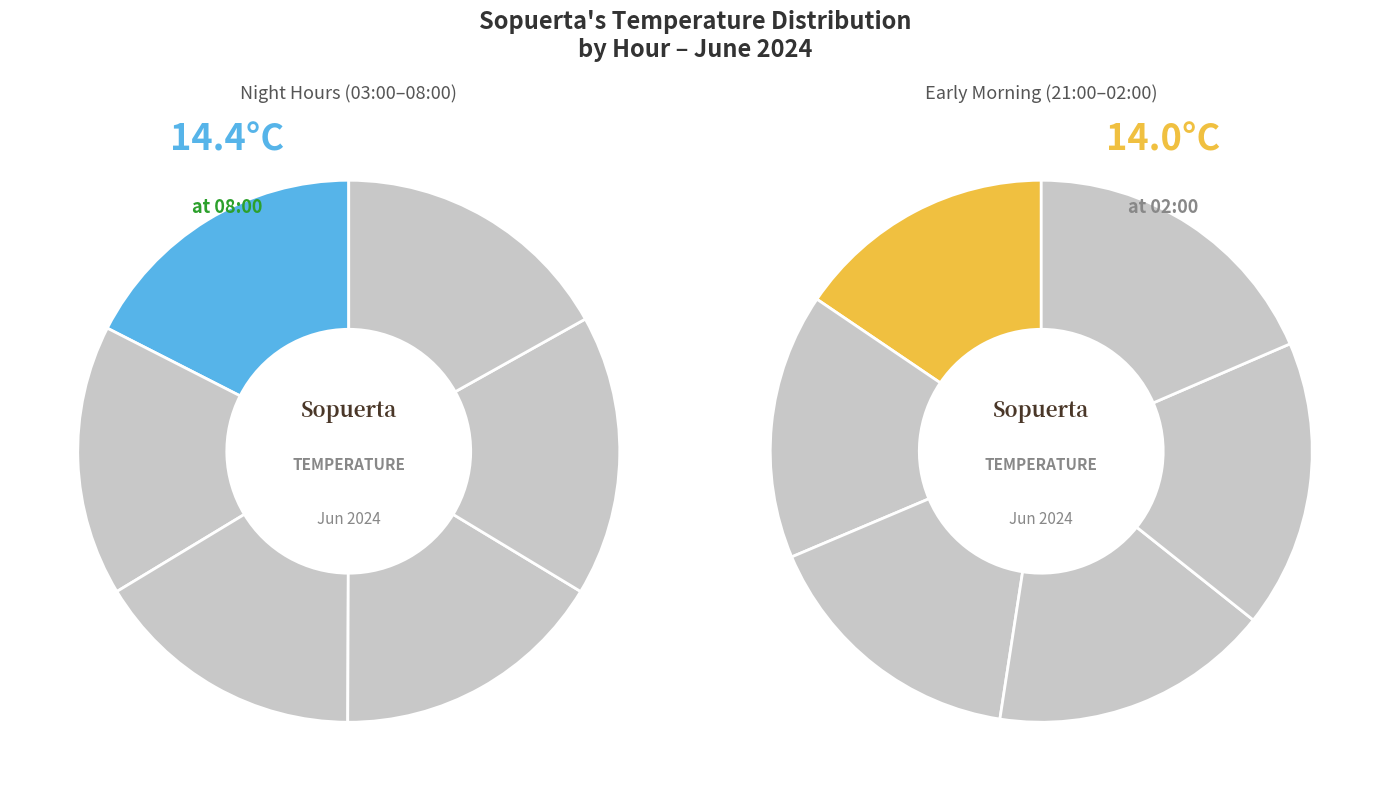

What is the change in value from 05:00 to 00:00?

+1.1